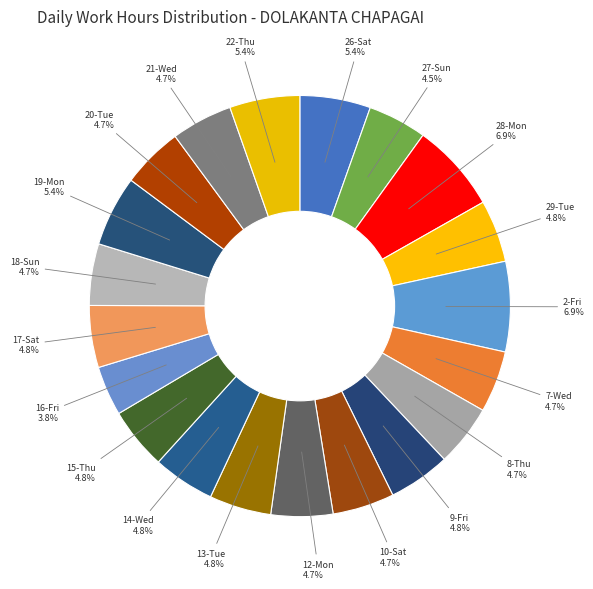

Is there a majority slice in this chart?

No